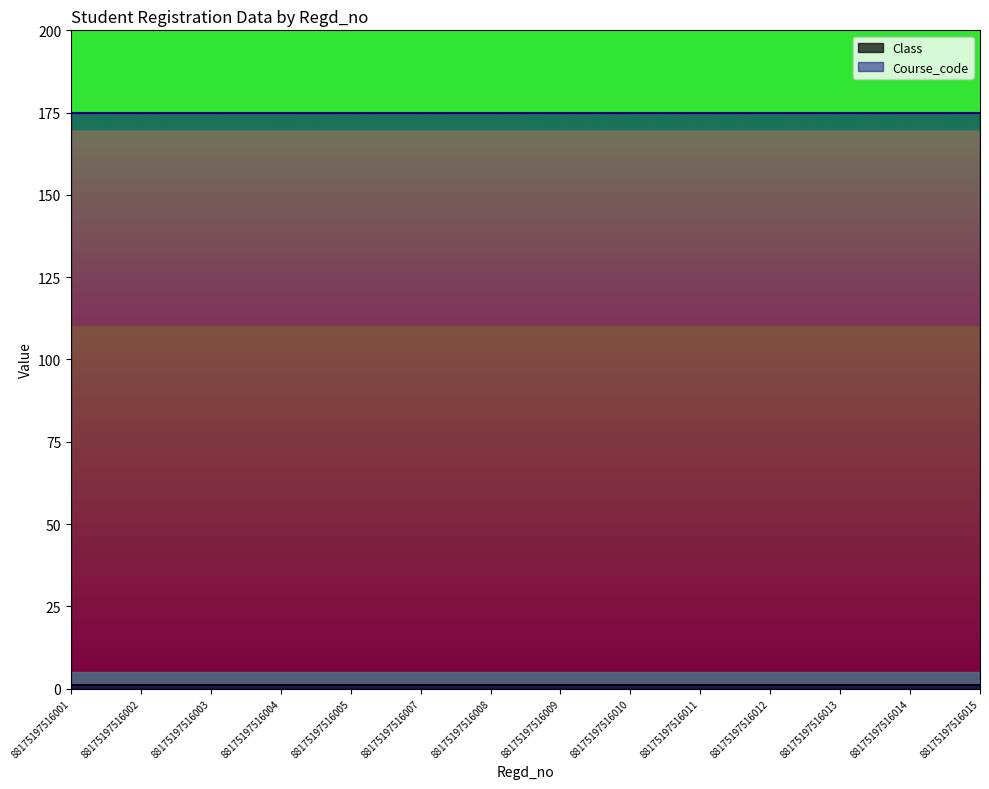

True or false: Class has more than 1 points higher than both neighbors.

False